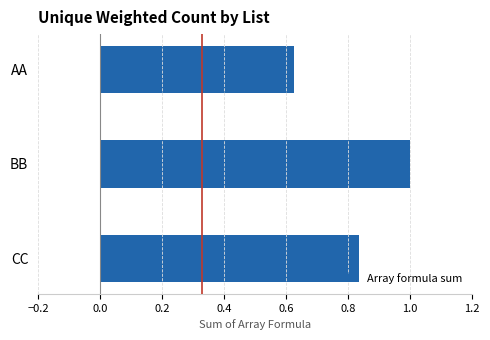

Rank the categories by value from lowest to highest.

AA, CC, BB